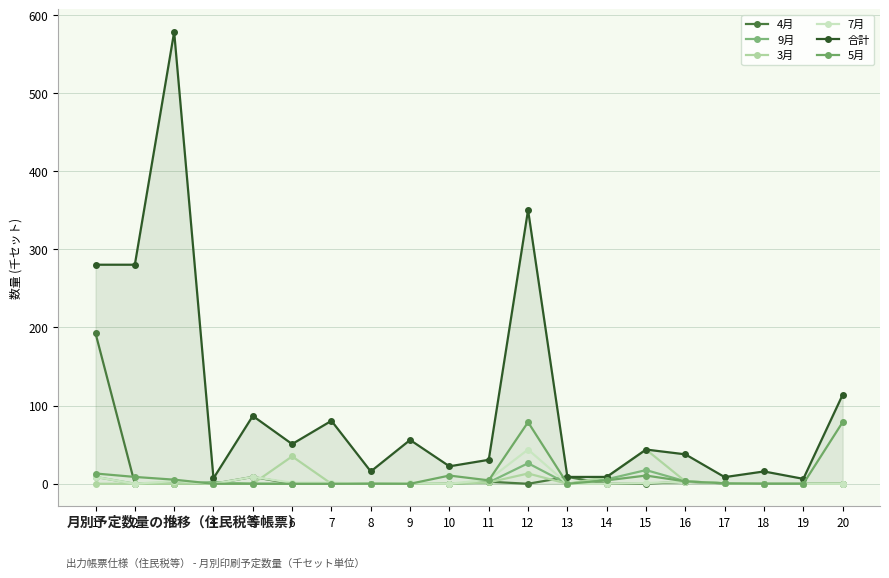

Does the chart have visible grid lines?

Yes